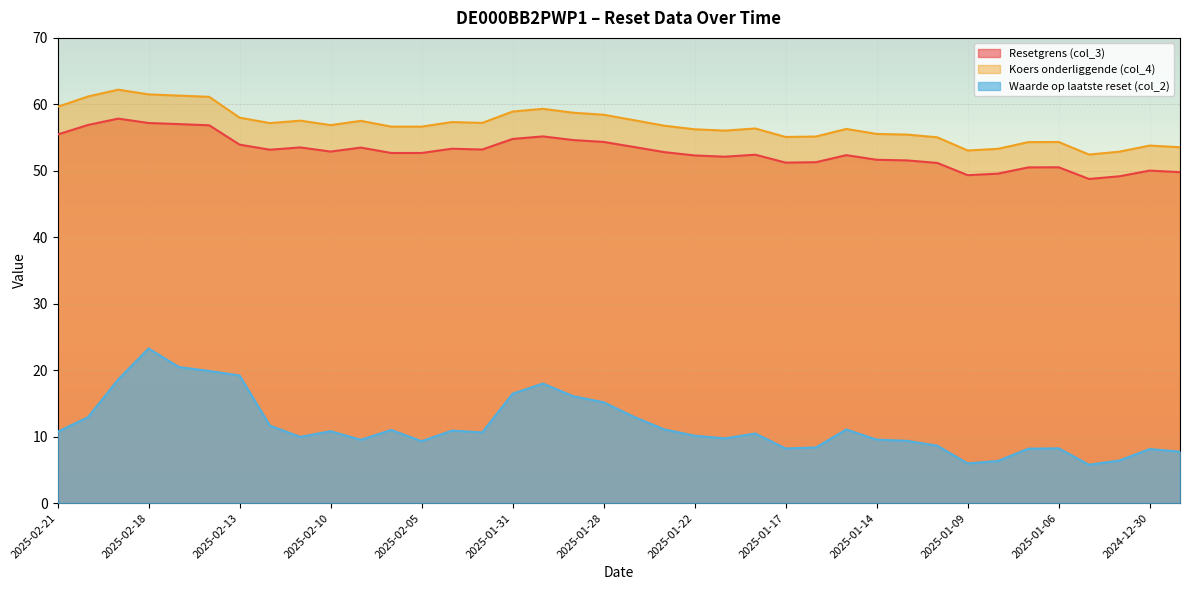

Rank the series by their maximum value, from lowest to highest.

Waarde op laatste reset (col_2), Resetgrens (col_3), Koers onderliggende (col_4)